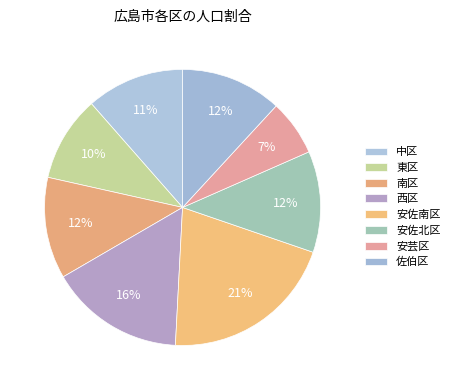

Is the sum of 中区 and 東区 greater than half?

No